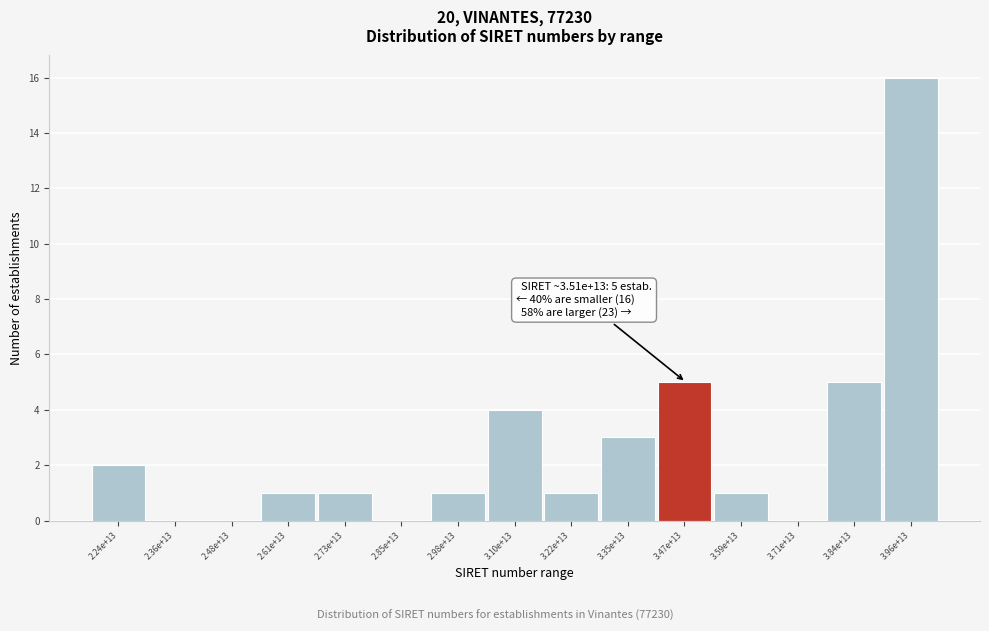

Reading left to right, transcribe all the data shown in this chart.

2.24e+13=2	2.36e+13=0	2.48e+13=0	2.61e+13=1	2.73e+13=1	2.85e+13=0	2.98e+13=1	3.10e+13=4	3.22e+13=1	3.35e+13=3	3.47e+13=5	3.59e+13=1	3.71e+13=0	3.84e+13=5	3.96e+13=16